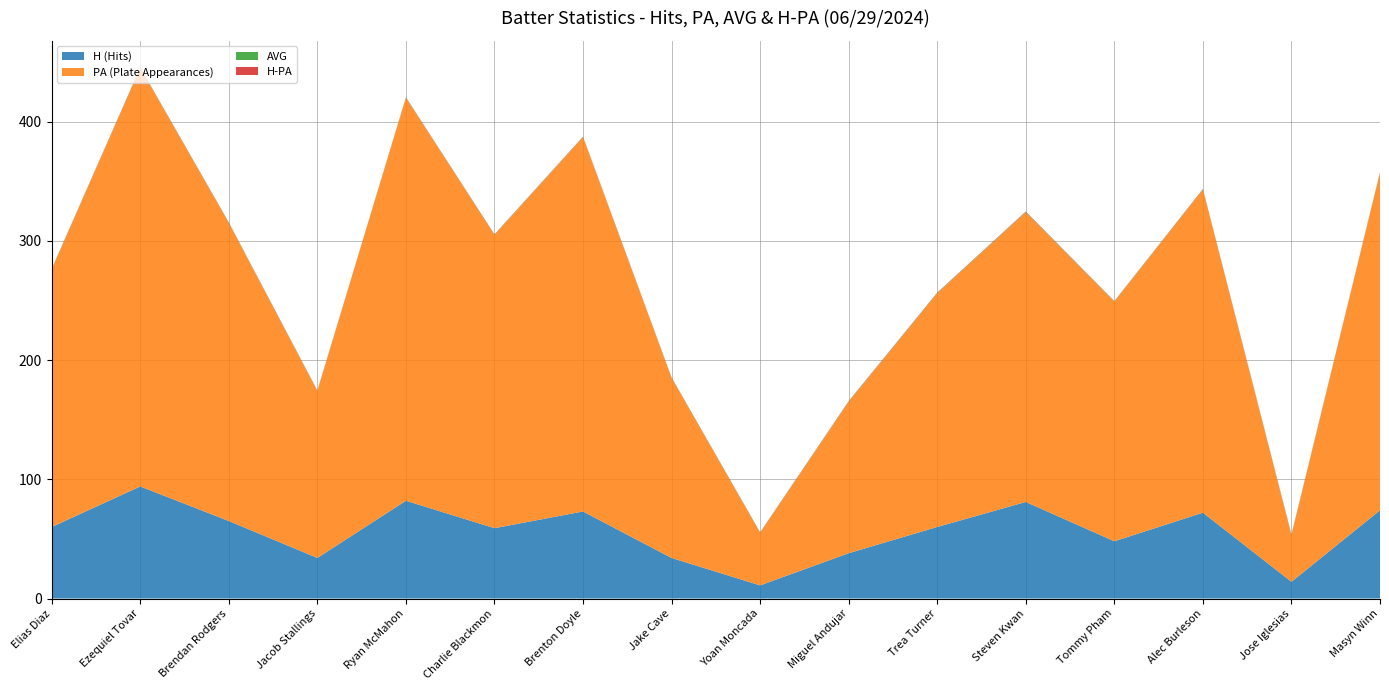

Reading right to left, extract all data points from this chart.

H (Hits): 74.0	14.0	72.0	48.0	81.0	60.0	38.0	11.0	34.0	73.0	59.0	82.0	34.0	65.0	94.0	60.0
PA (Plate Appearances): 283.0	39.0	271.0	201.0	243.0	196.0	127.0	44.0	151.0	314.0	246.0	338.0	140.0	250.0	351.0	216.0
AVG: 0.3	0.4	0.3	0.3	0.4	0.3	0.3	0.3	0.2	0.3	0.3	0.3	0.3	0.3	0.3	0.3
H-PA: 0.3	0.4	0.3	0.2	0.3	0.3	0.3	0.2	0.2	0.2	0.2	0.2	0.2	0.3	0.3	0.3